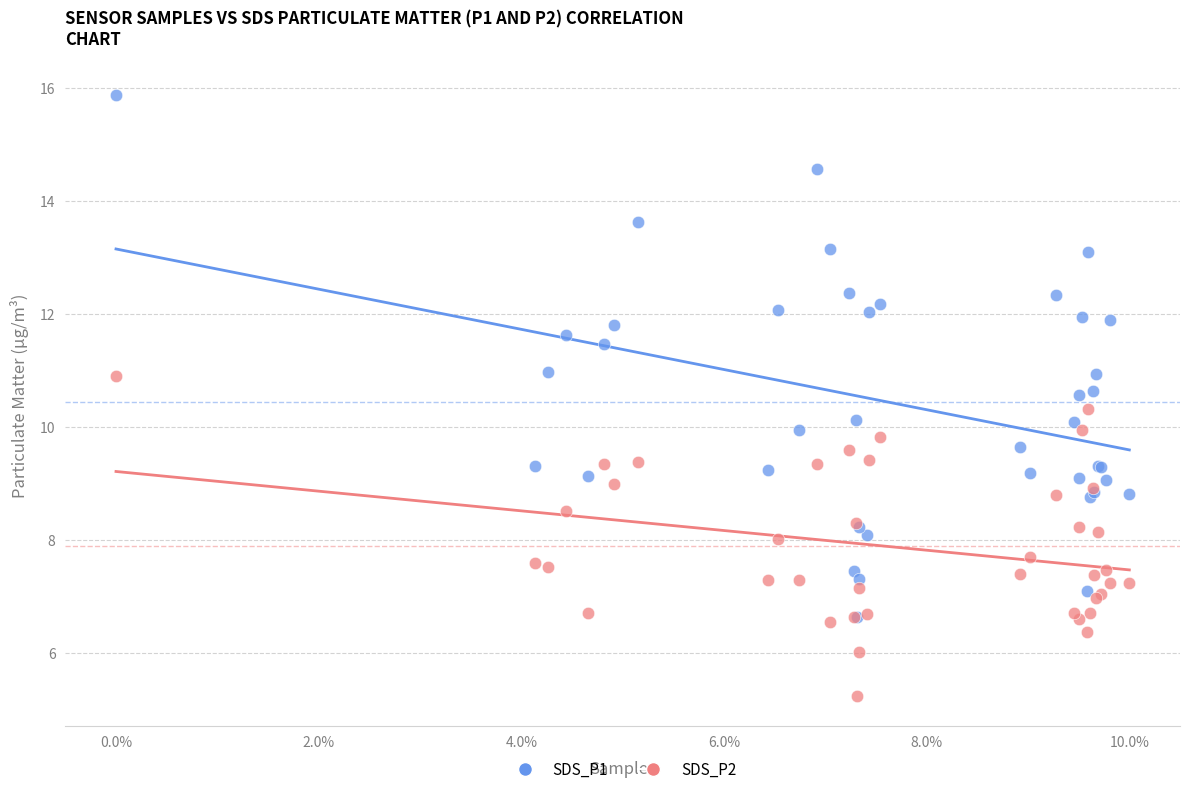

Which series contains the lowest Y value?

SDS_P2